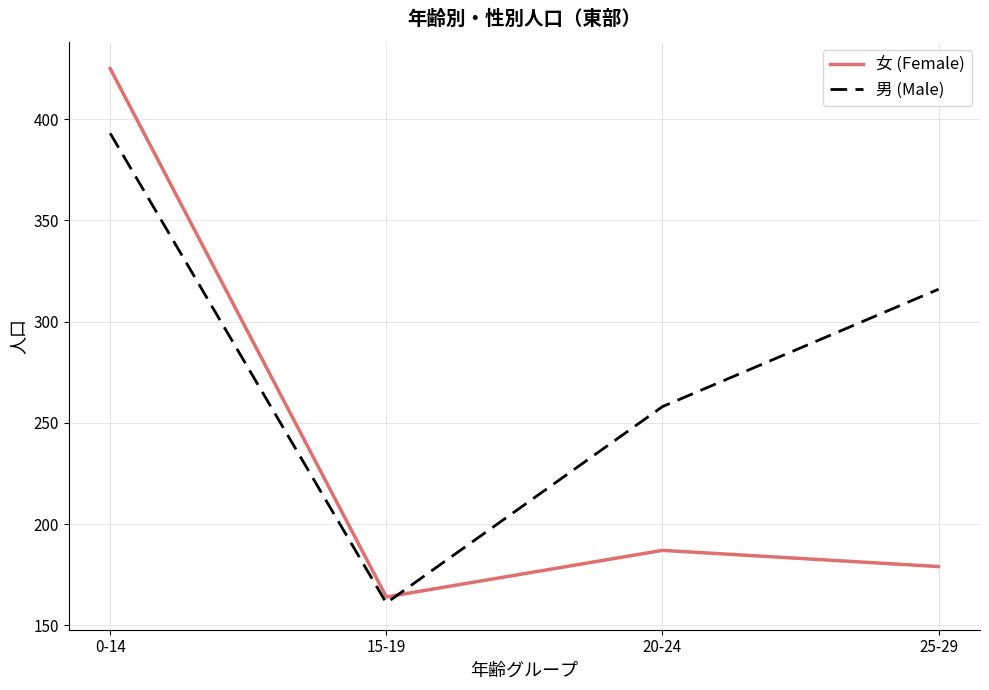

What are all the series names shown in the legend?

女 (Female), 男 (Male)